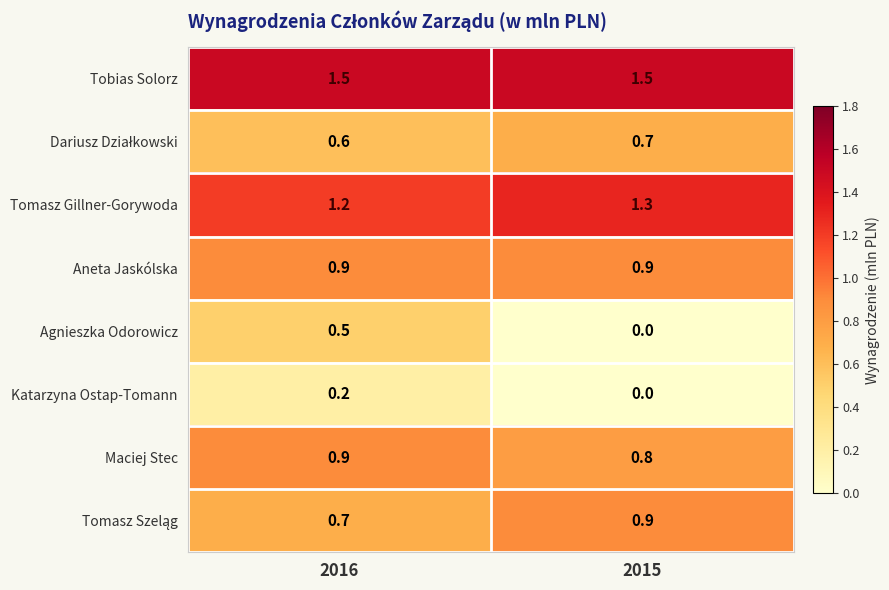

Which series has the largest total across all categories?

Tobias Solorz